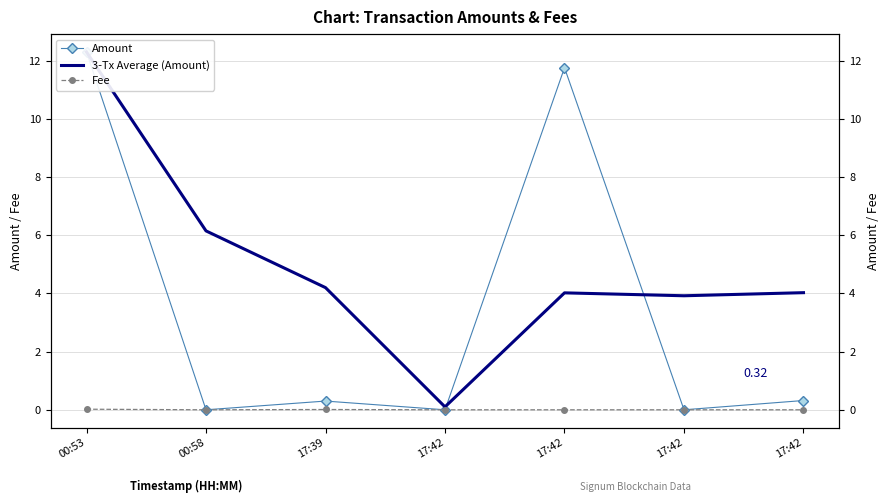

At which category does the chart reach its peak across all series?

00:53